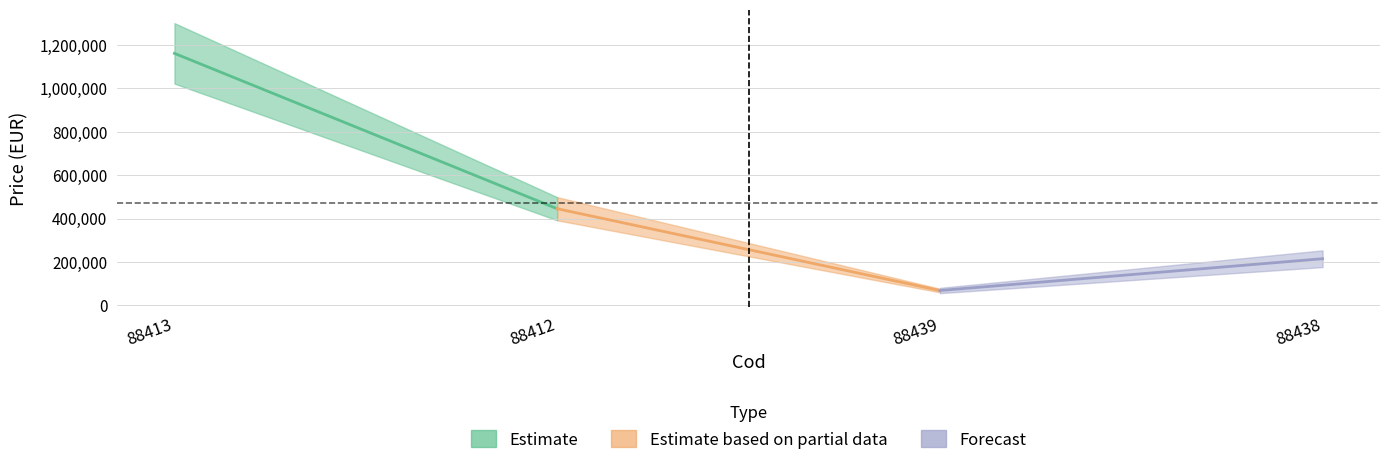

List the labels in order of value, largest first.

88413, 88412, 88438, 88439